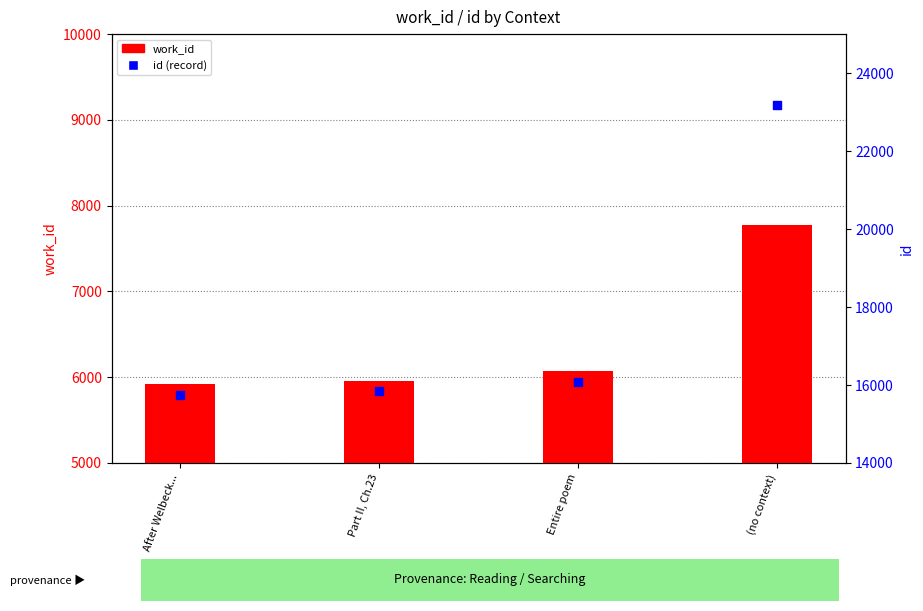

Which series contains the highest Y value?

id (record)